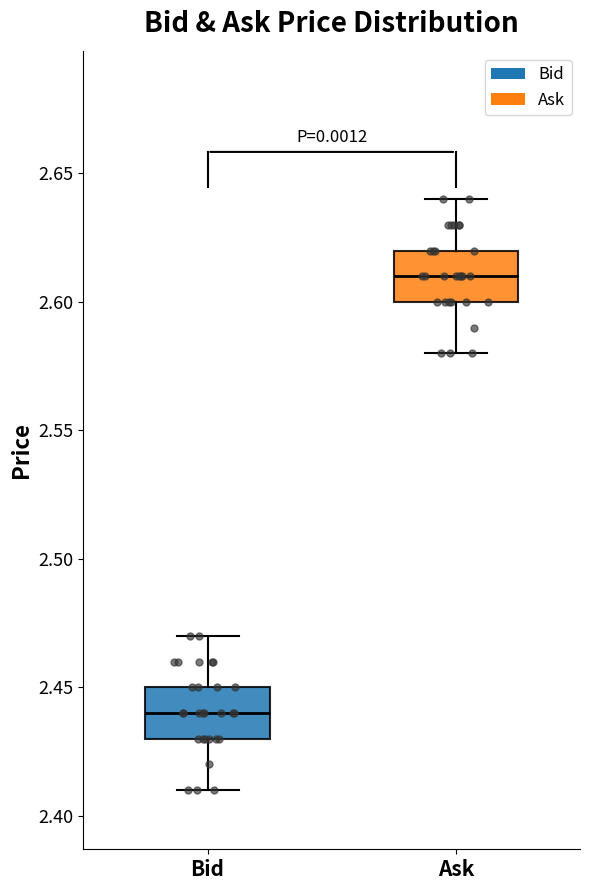

Reading left to right, read every box against the y-axis: the position of its median line, the range the box covers, and the ends of its whiskers. The values are not printed on the chart, so give them approximately, as read against the axis.

Bid: median 2.44, box 2.43 to 2.45, whiskers 2.41 to 2.47
Ask: median 2.61, box 2.60 to 2.62, whiskers 2.58 to 2.64